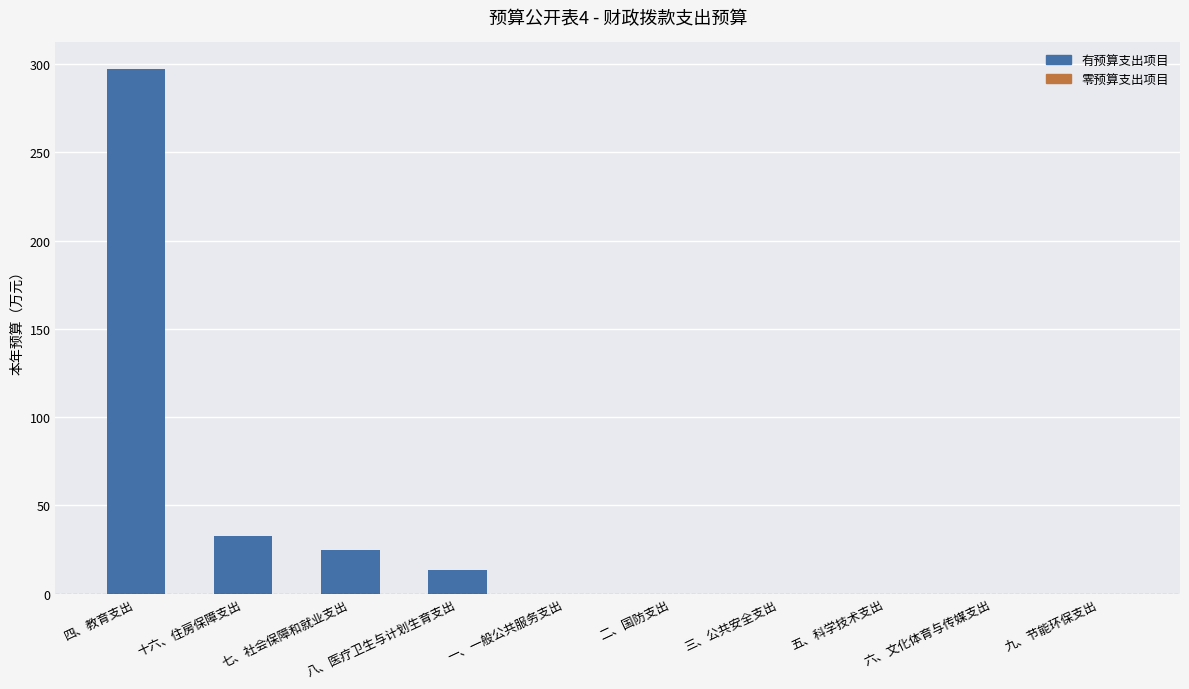

Reading left to right, what are all the values shown in this chart?

297.3	32.8	25.0	13.6	0.0	0.0	0.0	0.0	0.0	0.0